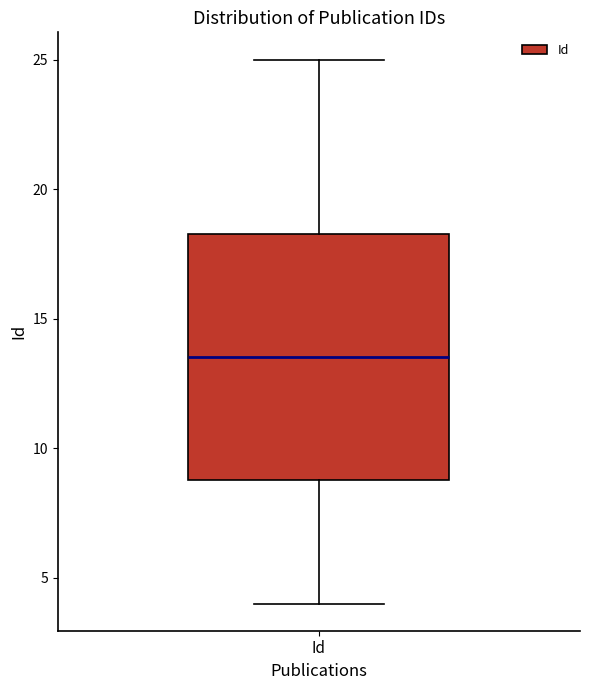

Read this box plot against the y-axis: the position of the median line, the range covered by the box, and the ends of both whiskers. The values are not printed on the chart, so give them approximately, as read against the axis.

median 13.5, box 9.0 to 18.5, whiskers 4.0 to 25.0